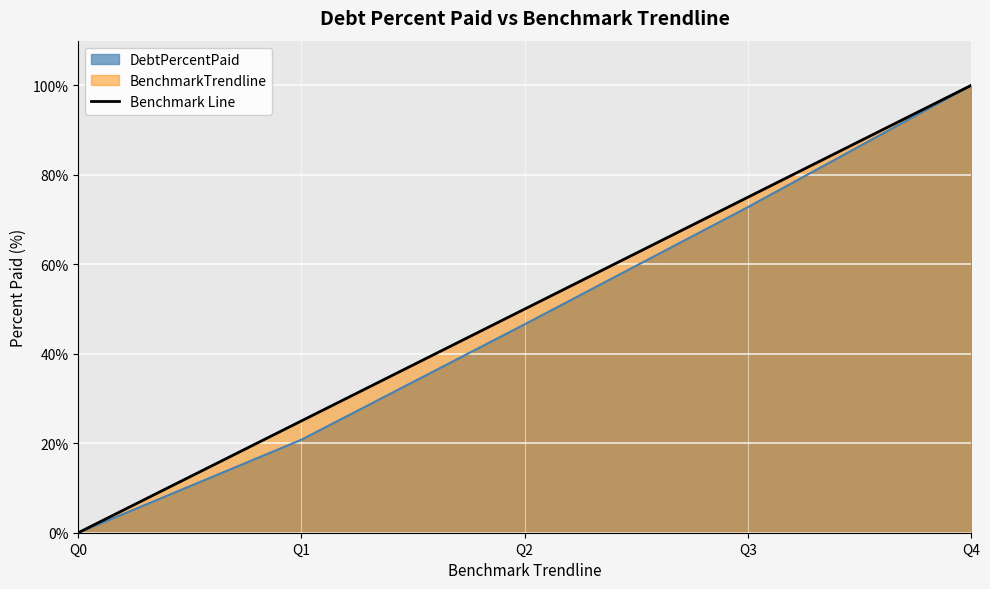

Read the value at Q3, to the nearest 10.

80